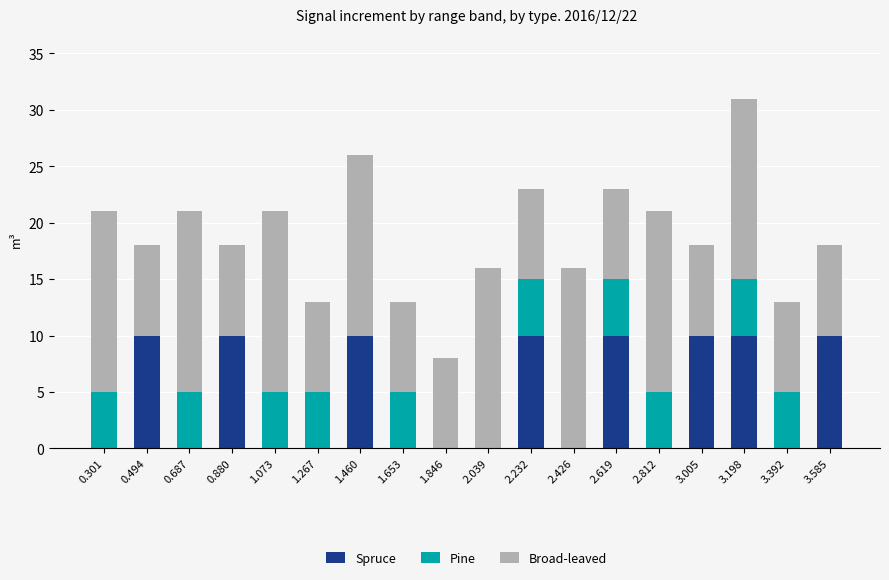

What is the total value across all series at 2.812?

21